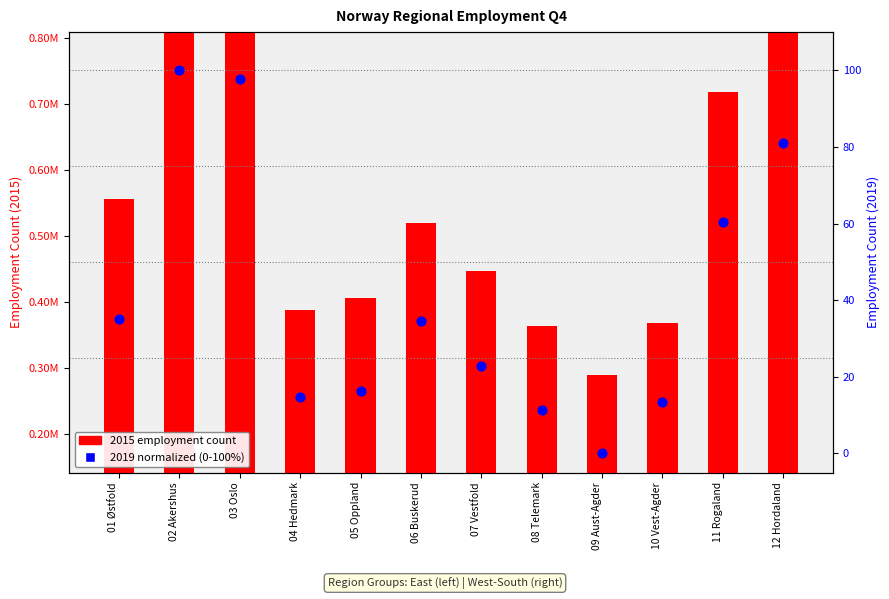

At which category is the sum across all series the highest?

02 Akershus